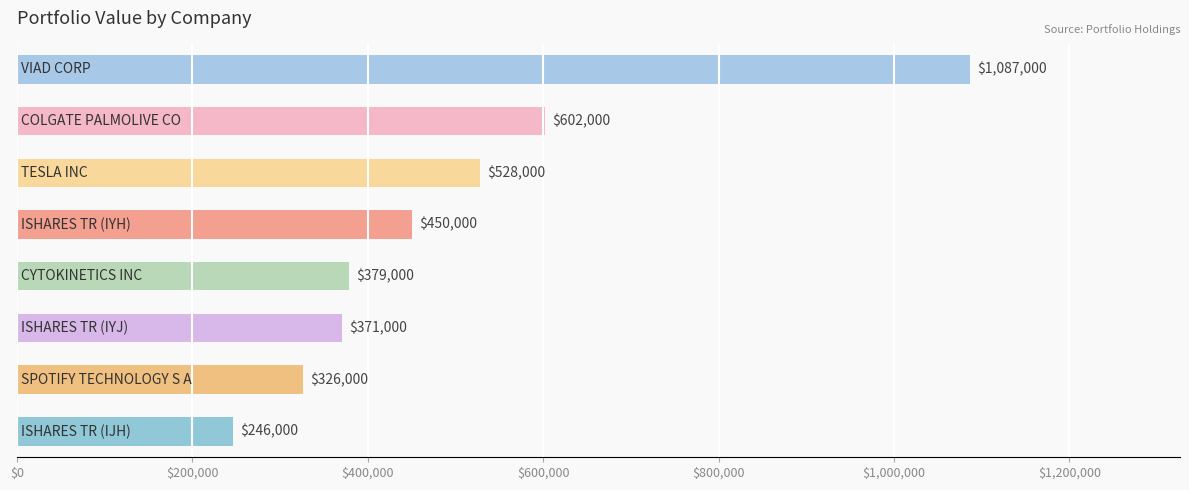

What is the difference between the second highest and second lowest values?

276000